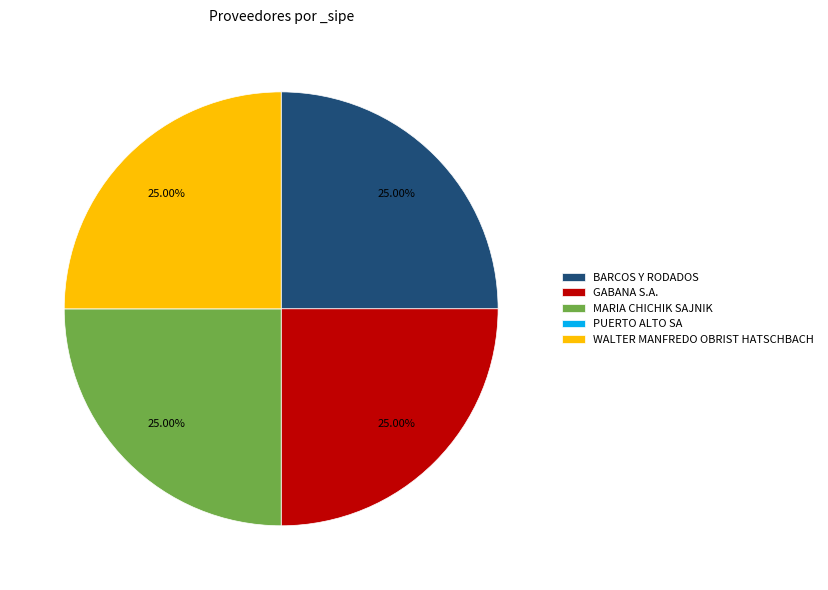

To the nearest percent, what percentage of the pie is MARIA CHICHIK SAJNIK?

25%